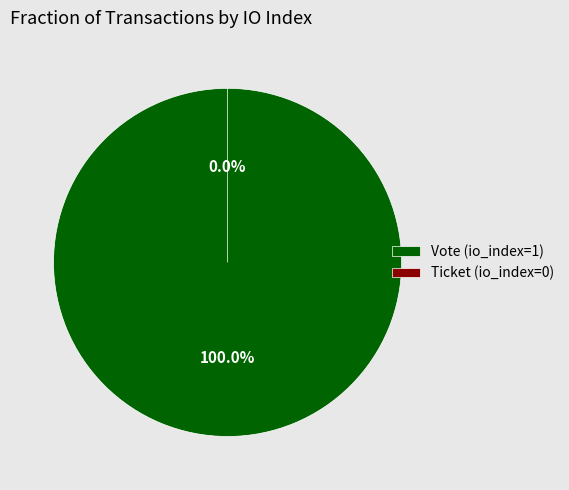

Count the number of slices in the pie.

2